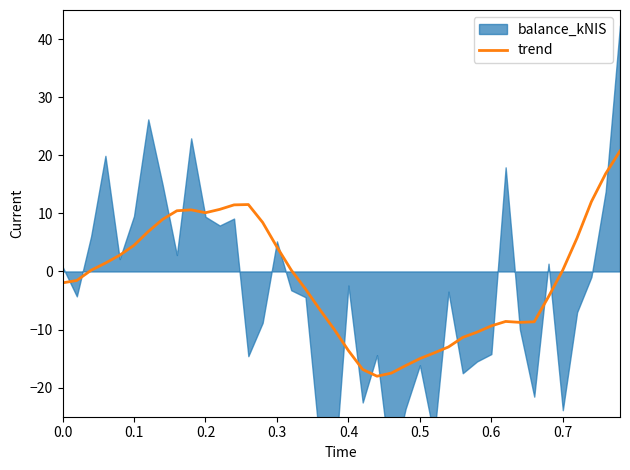

What is the highest value of the trend series?

20.7